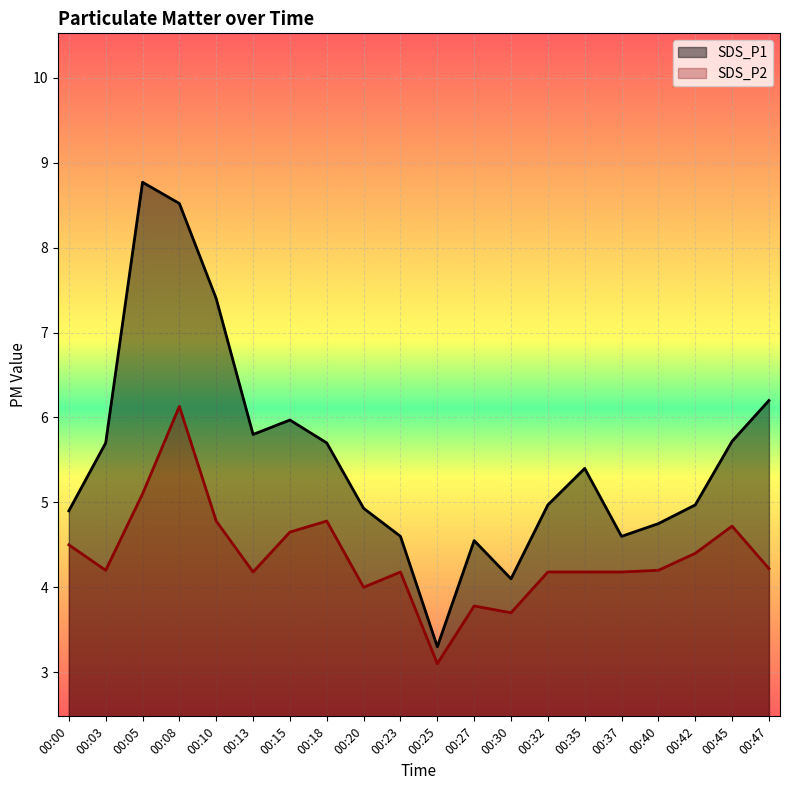

The value of SDS_P1 at 00:13 is 2.1. True or false?

False